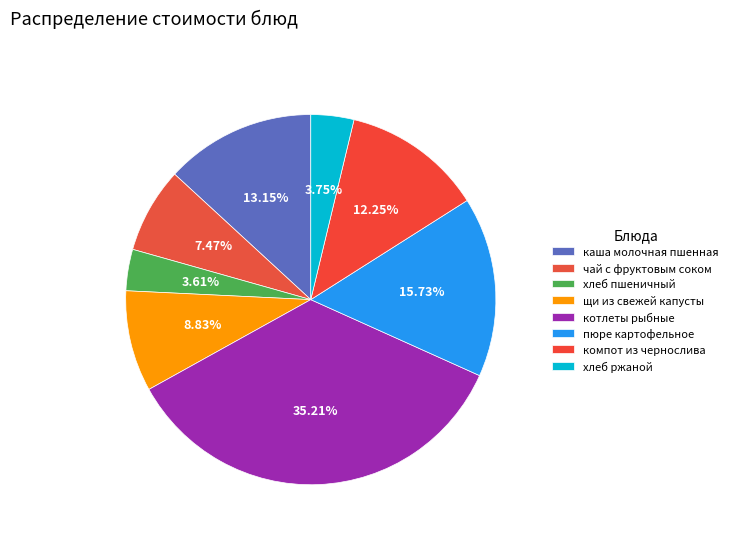

Does хлеб пшеничный represent more than half of the total?

No